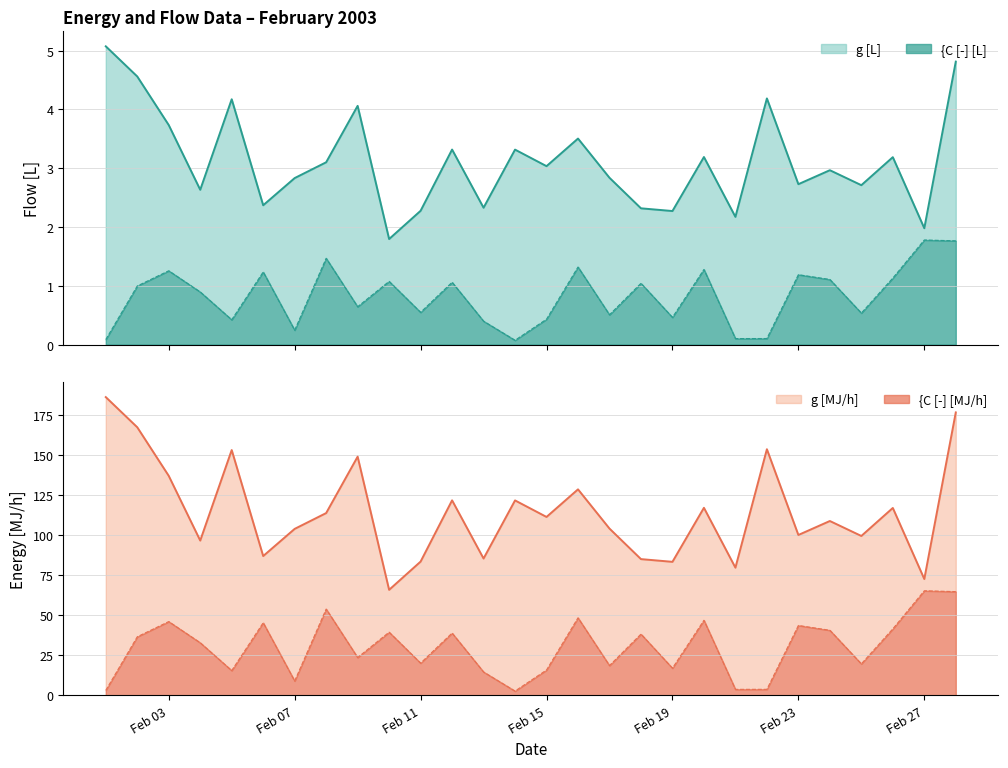

True or false: {C [-] [L] and g [L] cross at least once.

False